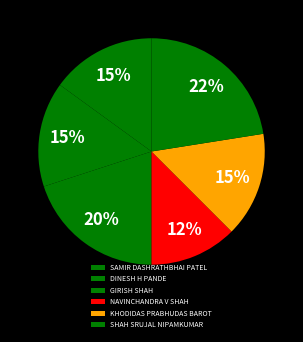

Count the number of slices in the pie.

6